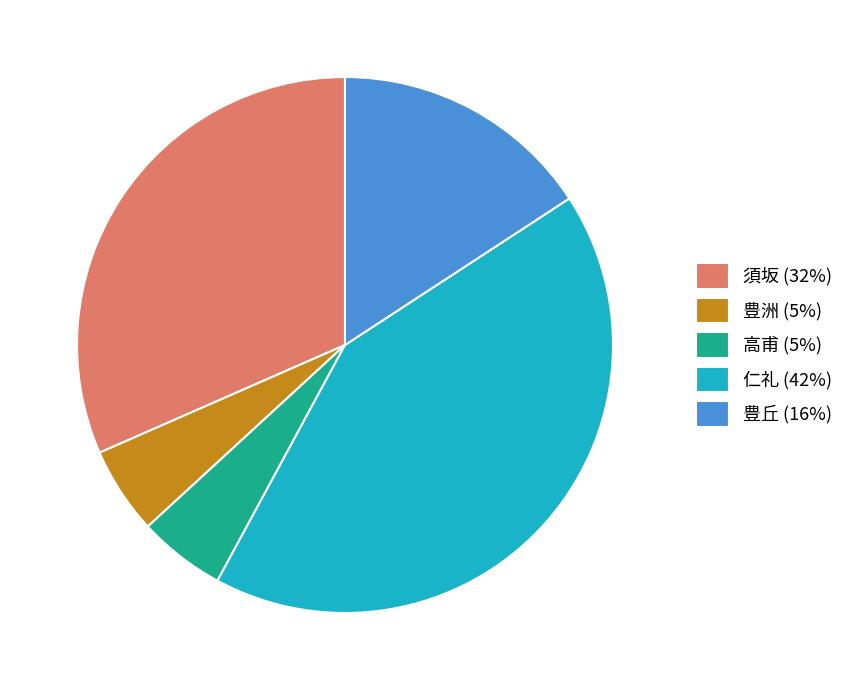

Count the number of slices in the pie.

5